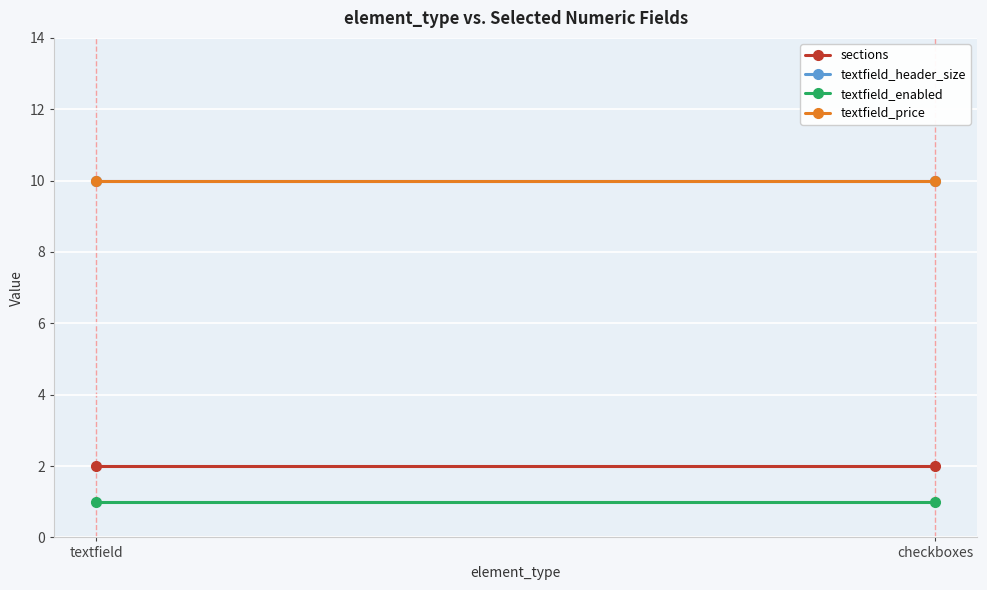

True or false: textfield_enabled has a value of 2 at checkboxes.

False